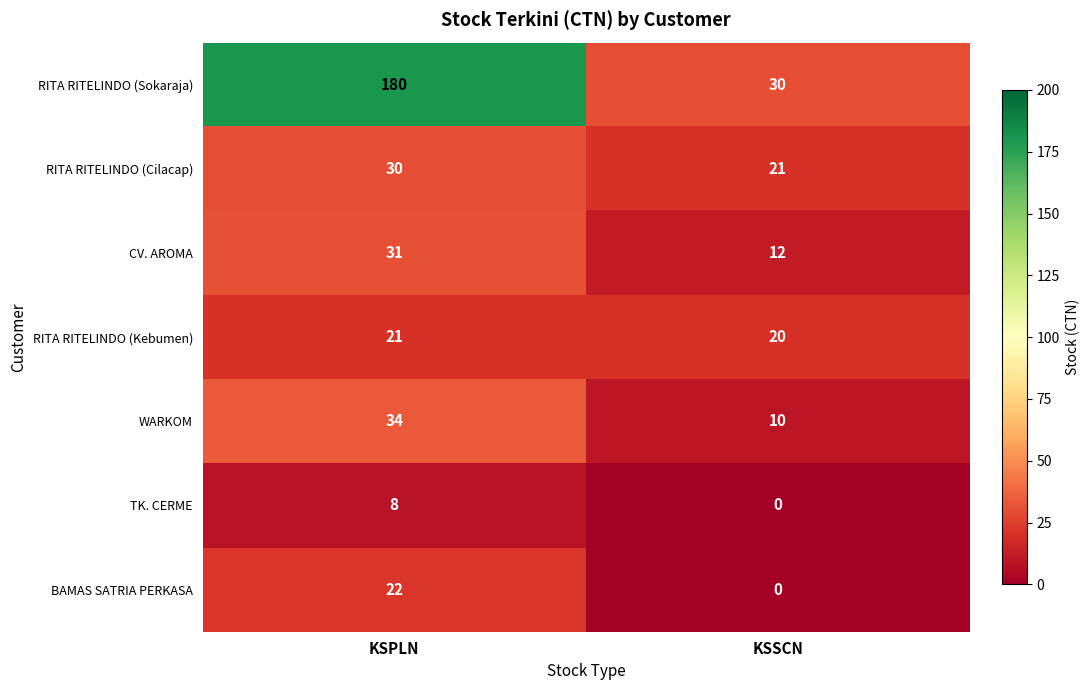

What is the total value across all series at KSSCN?

93